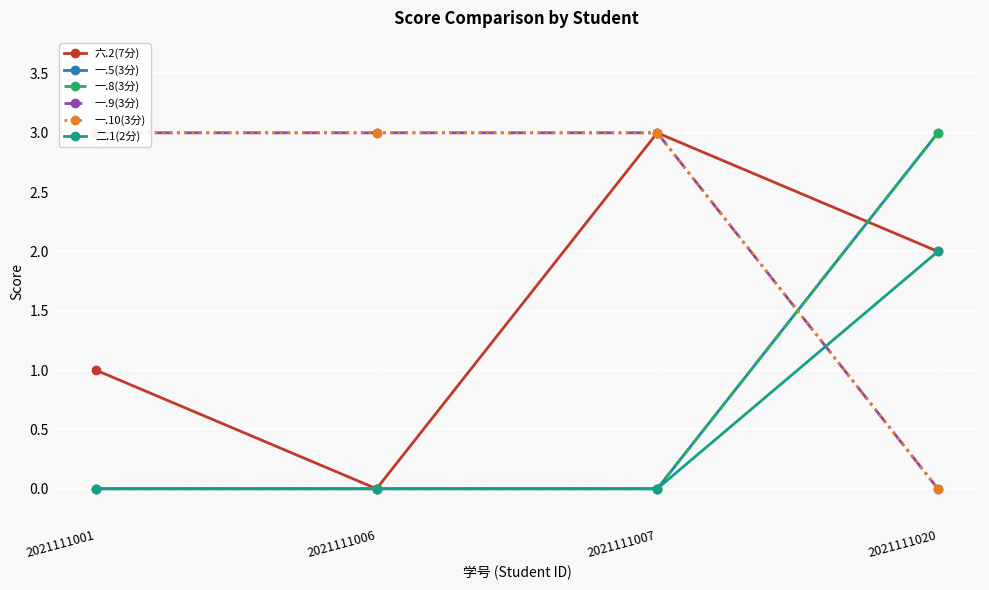

How many times do 二.1(2分) and 一.9(3分) cross each other?

1